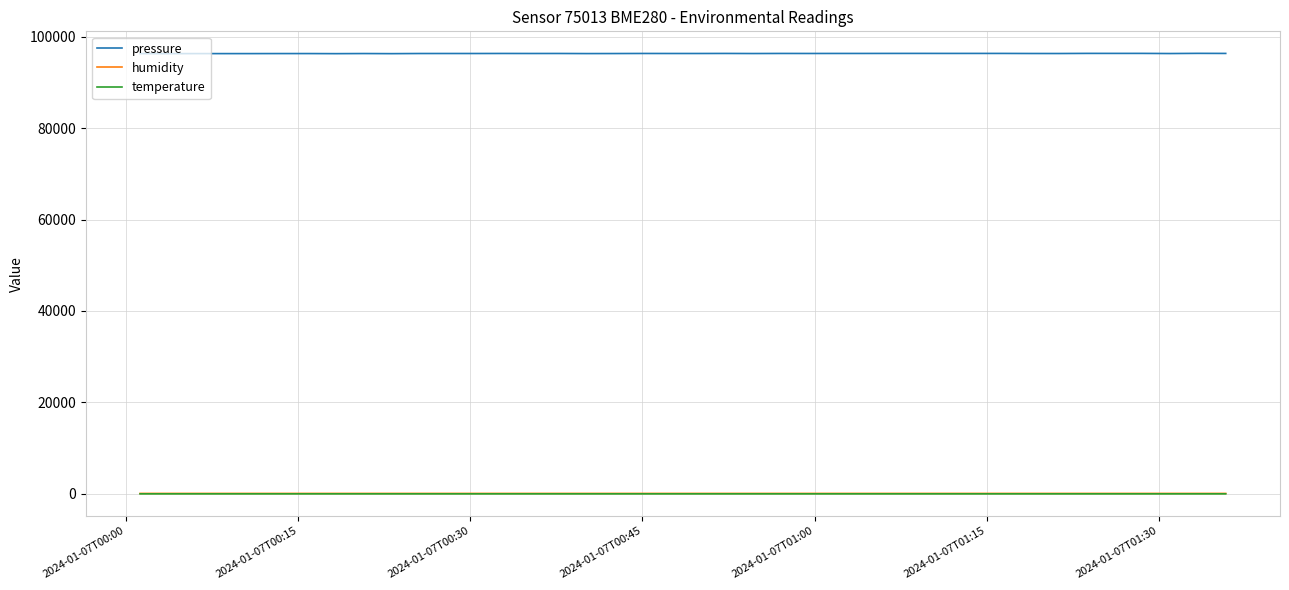

Which series has the widest spread of values?

pressure